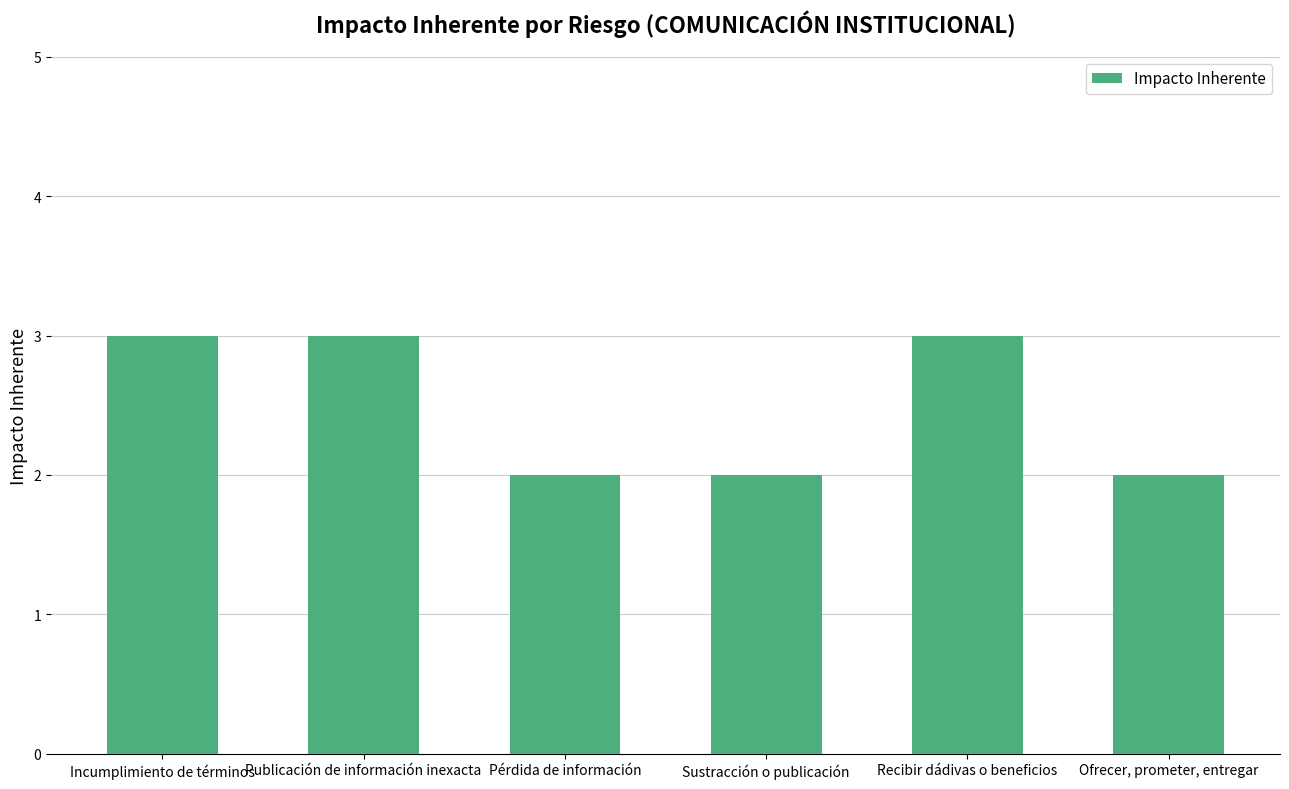

What is the label of the 5th bar from the left?

Recibir dádivas o beneficios